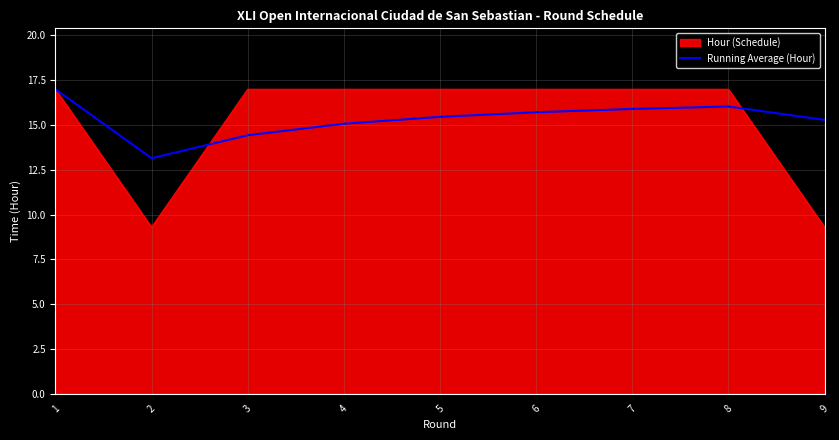

True or false: Hour (Schedule) has a value of 17.0 at 4.

True